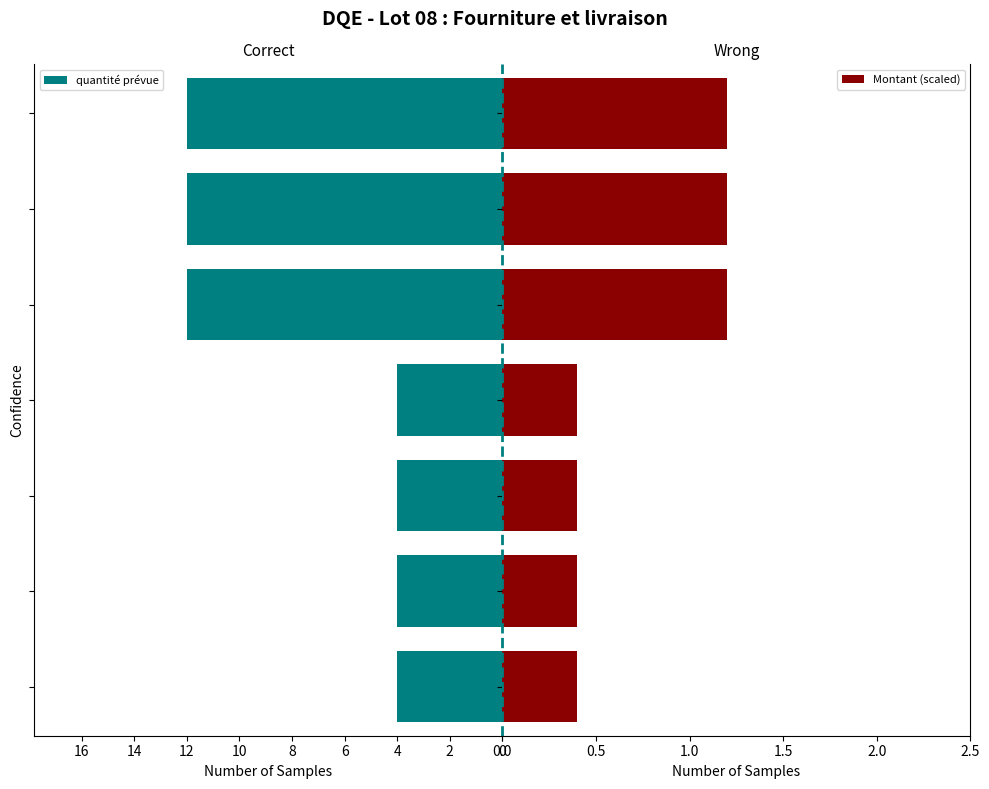

Reading left to right, extract all data points from this chart.

quantité prévue: 4.0	4.0	4.0	4.0	12.0	12.0	12.0
Montant (scaled): 0.4	0.4	0.4	0.4	1.2	1.2	1.2